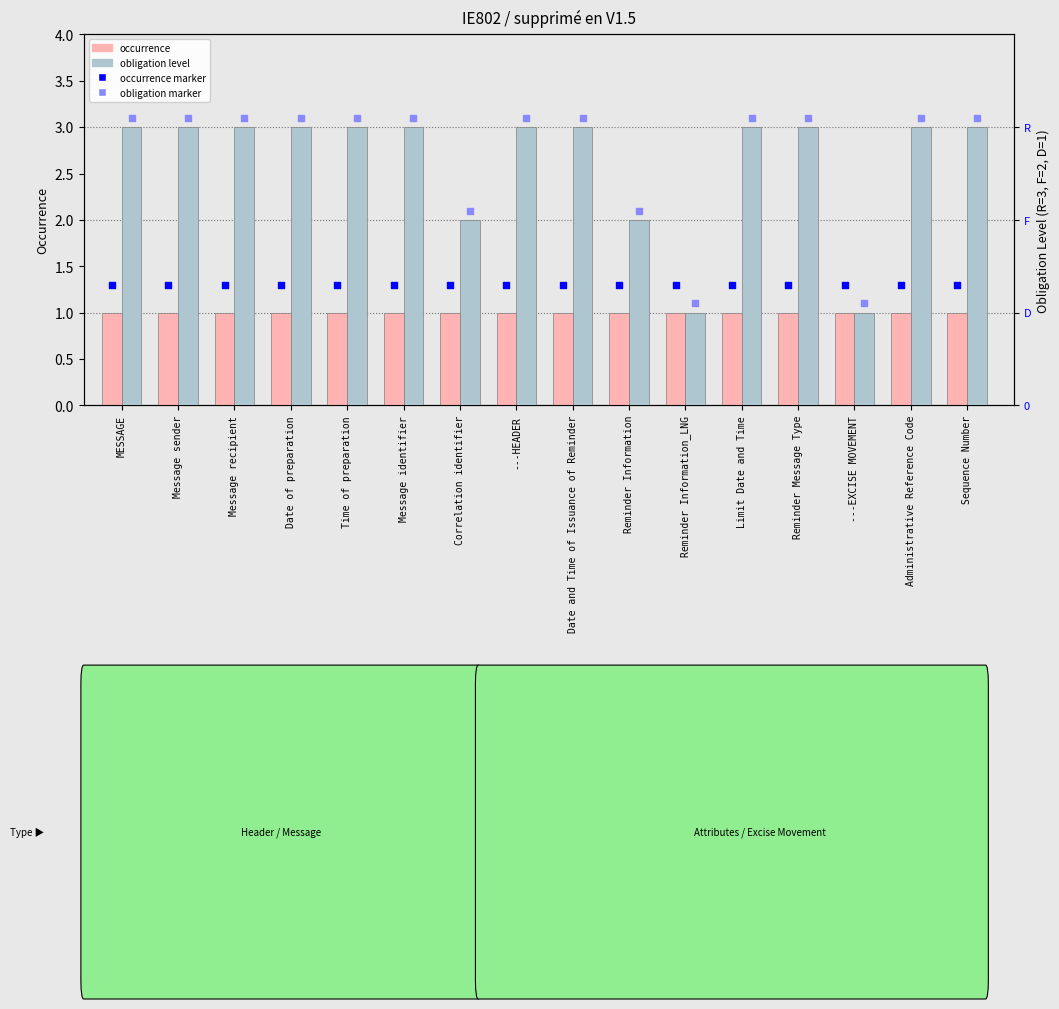

What are all the series names shown in the legend?

occurrence, occurrence marker, obligation level, obligation marker